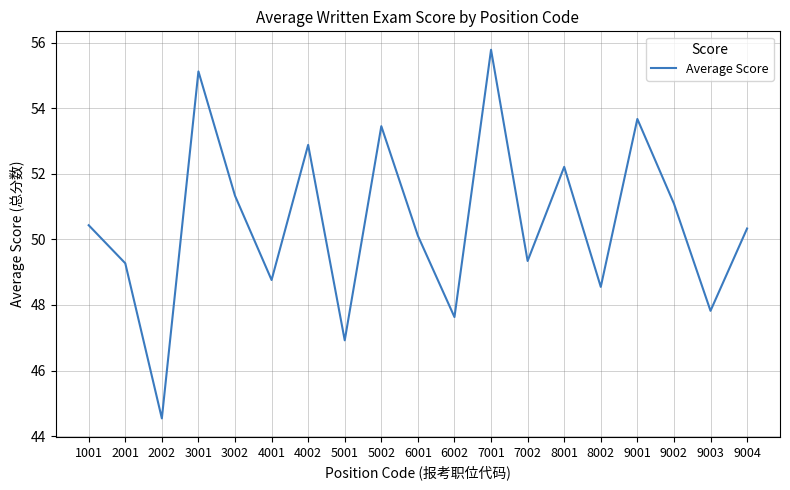

Does the chart have visible grid lines?

Yes